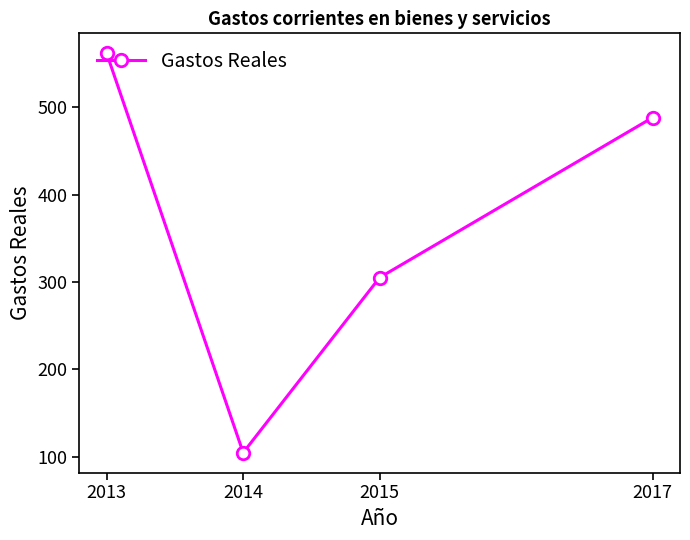

How many series are shown in this chart?

1